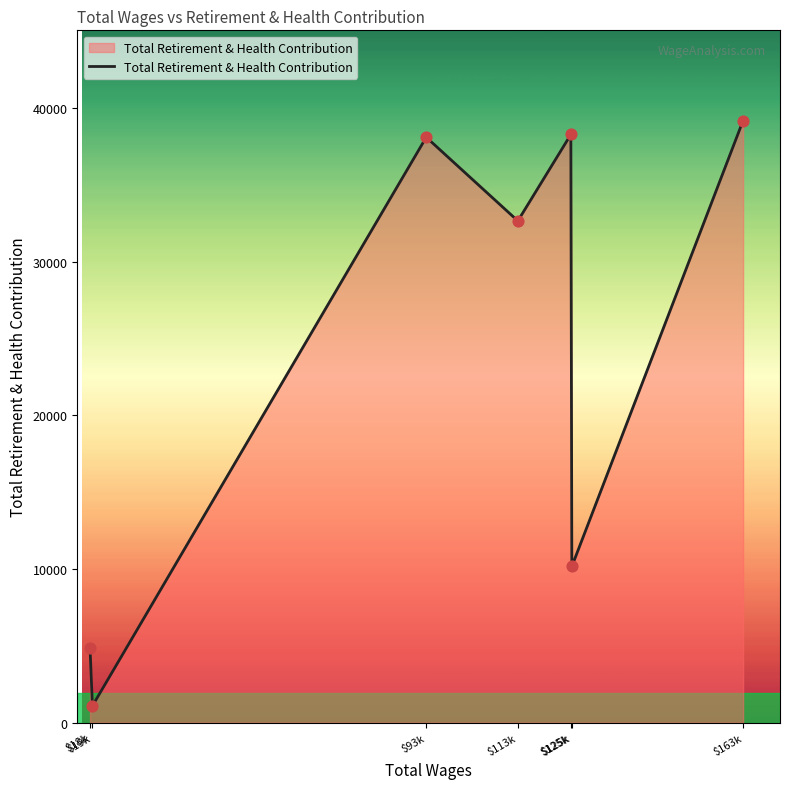

How many categories are shown in the chart?

7